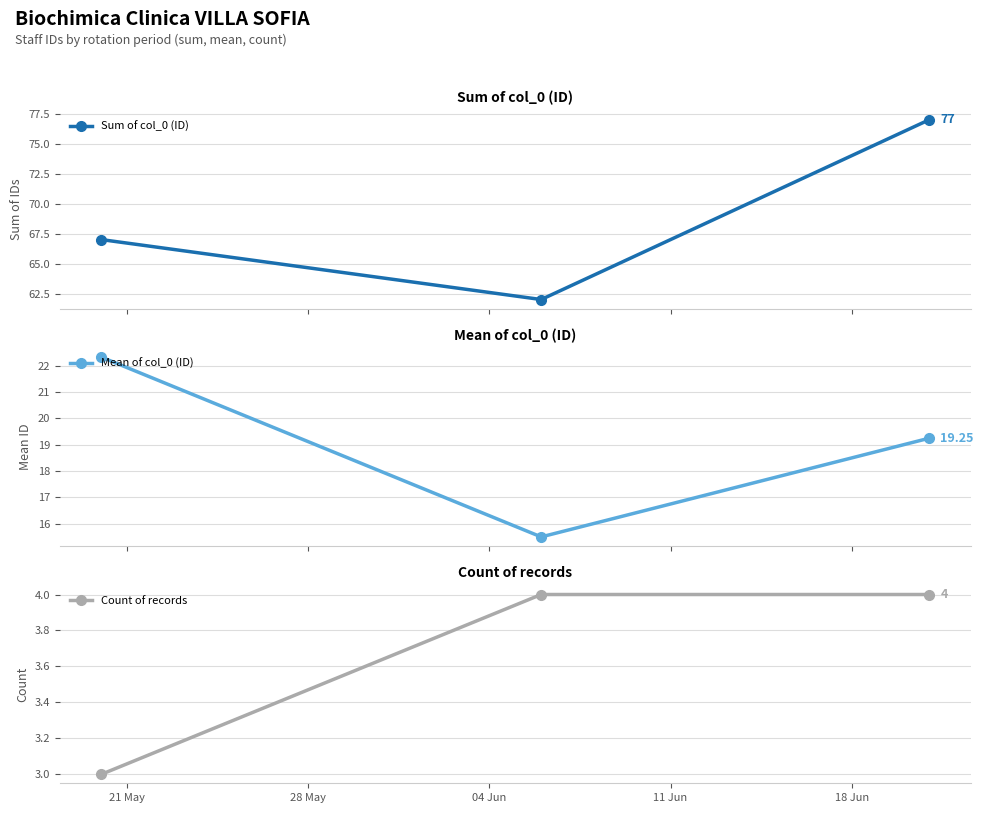

What is the value of the Sum of col_0 (ID) point at the 1st from the left?

67